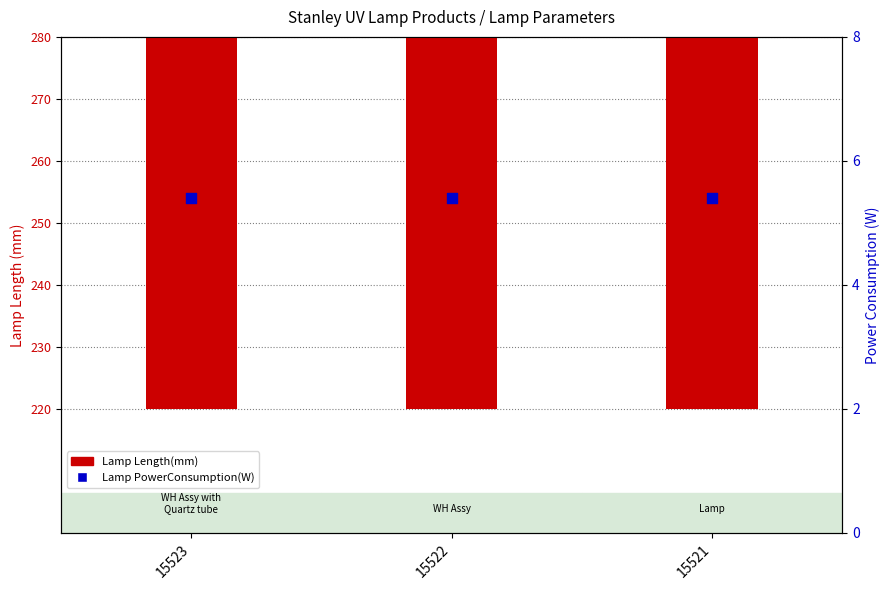

Which series has the largest total across all categories?

Lamp Length(mm)